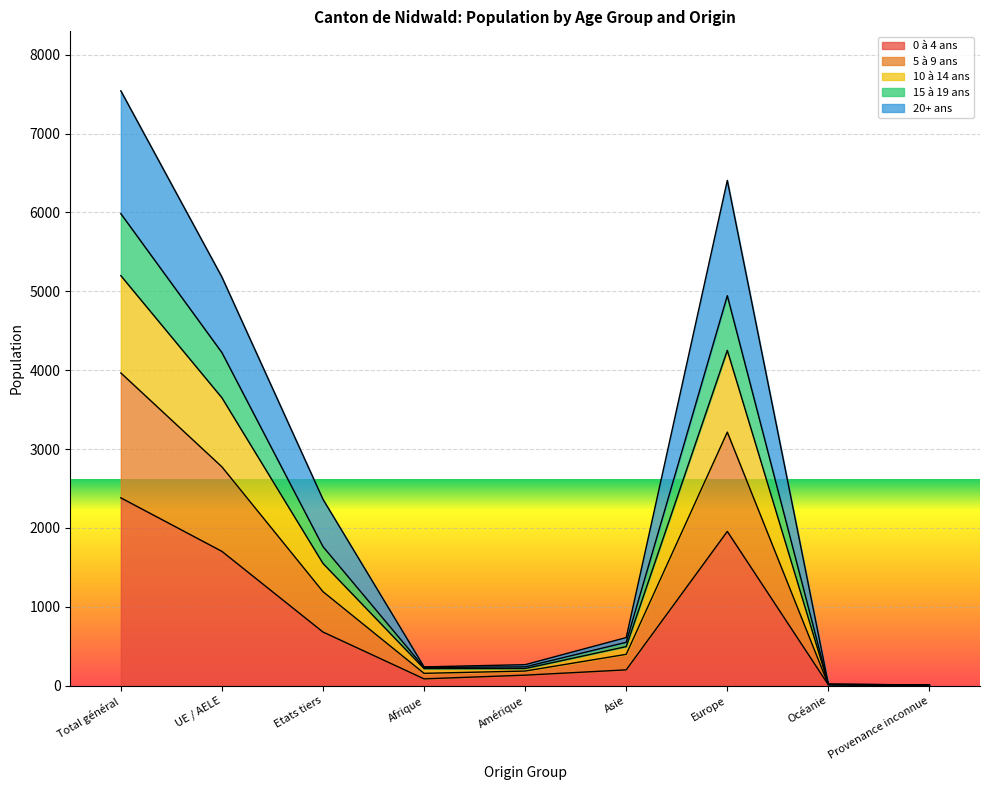

How many distinct data groups are displayed?

5